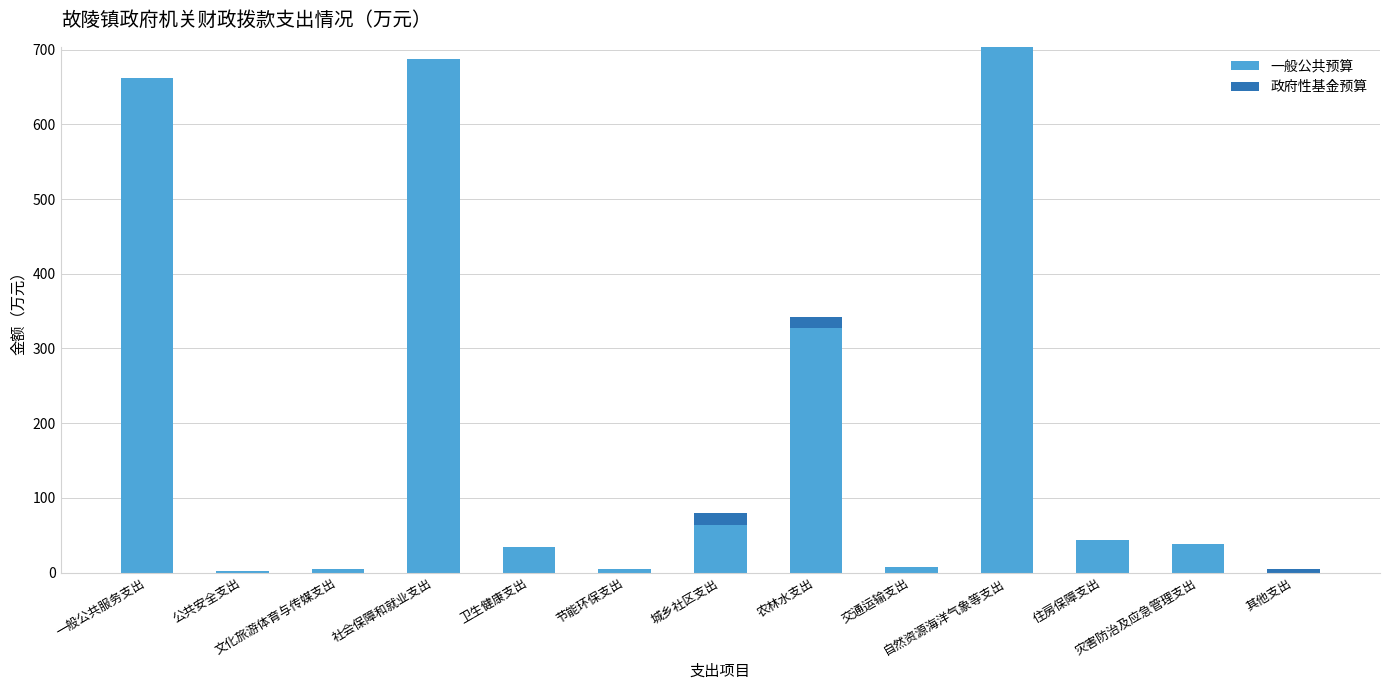

How many distinct data groups are displayed?

2